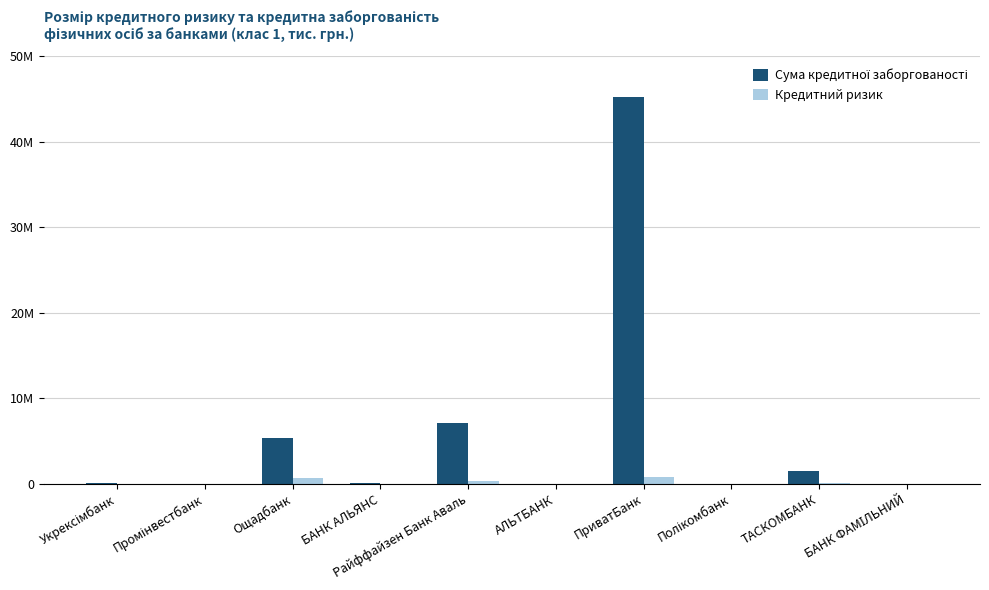

Reading left to right, what are all the values shown in this chart?

Сума кредитної заборгованості: 100507.5	0.0	5310799.1	22858.9	7056033.0	498.7	45234806.8	807.0	1510847.0	47.6
Кредитний ризик: 14223.1	0.0	647677.8	755.9	277924.6	35.2	747277.9	3.6	19599.6	0.0